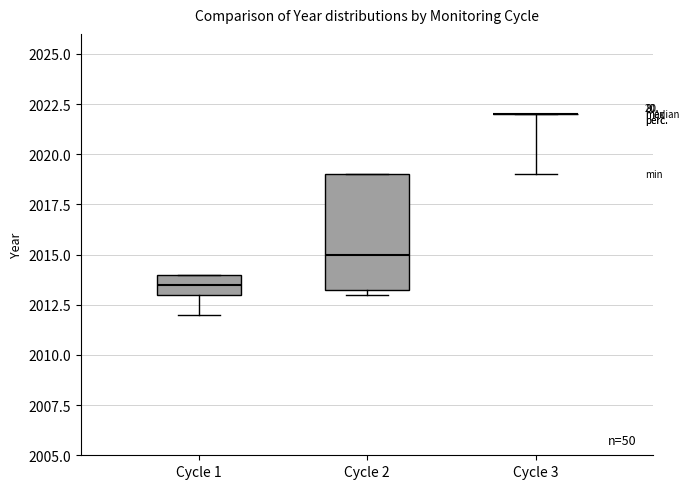

Where does the median line of the box for Cycle 1 sit on the y-axis? The values are not printed on the chart, so give them approximately, as read against the axis.

2013.5